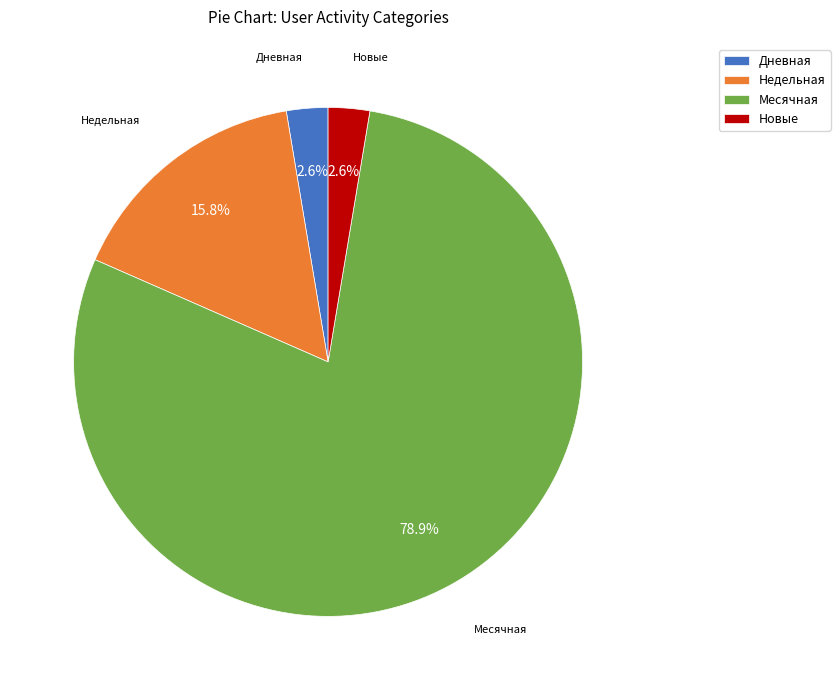

What percentage is the Дневная slice, to the nearest percent?

3%